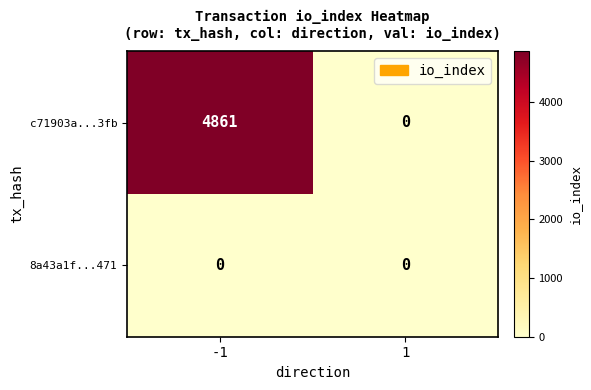

List the series in order of their overall mean, highest first.

c71903a...3fb, 8a43a1f...471